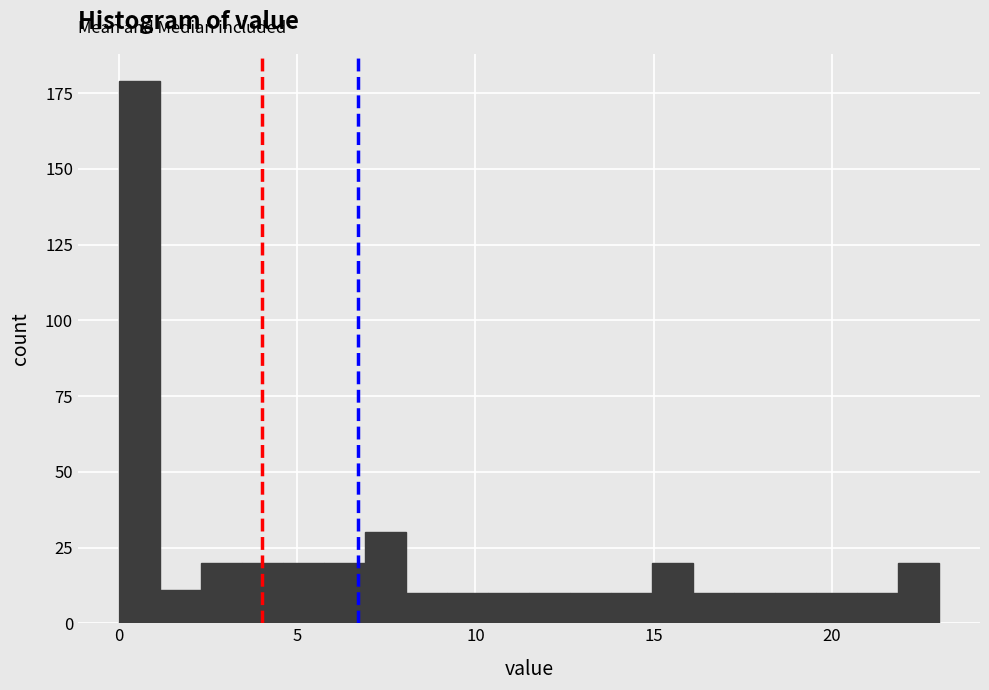

Around what value on the x-axis is the tallest bar? Give the approximate position of its centre, as read against the axis.

0.5